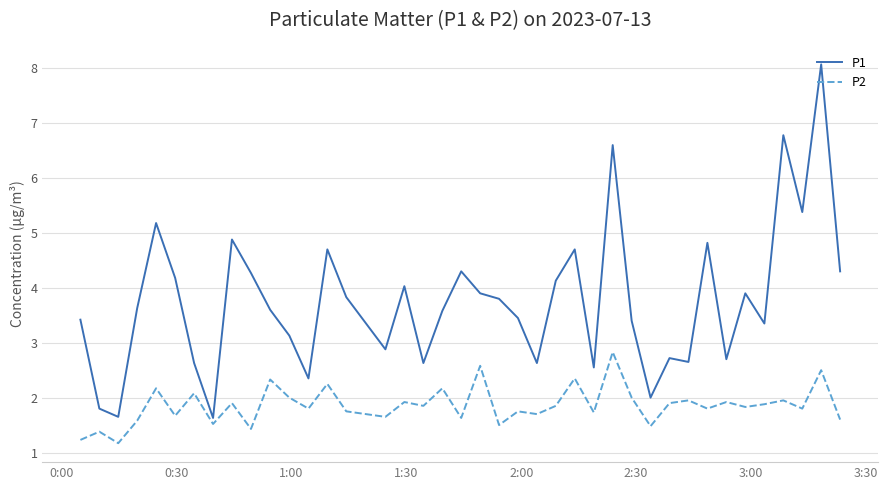

What is the sum of all P2 values?

74.4